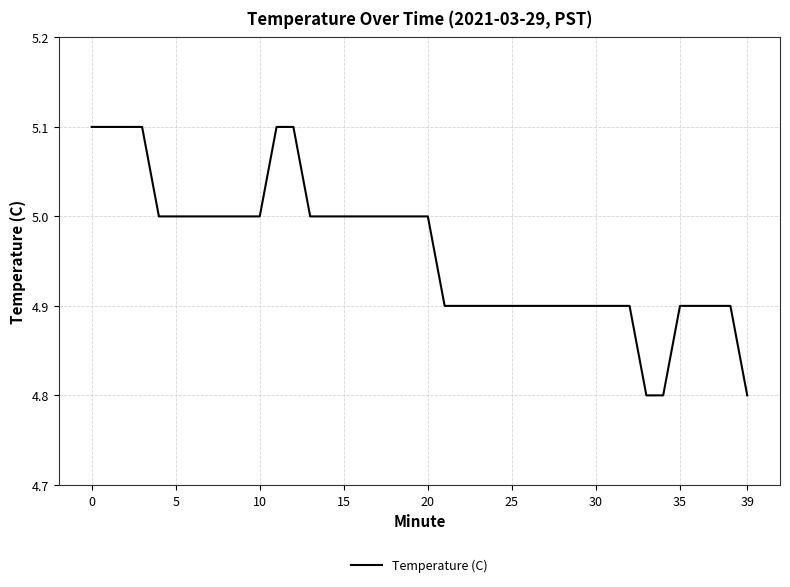

What is the maximum value shown in the chart?

5.1